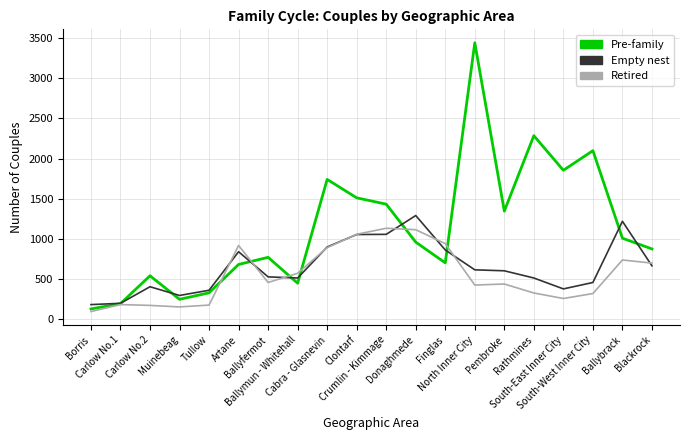

How many lines are shown in the chart?

3